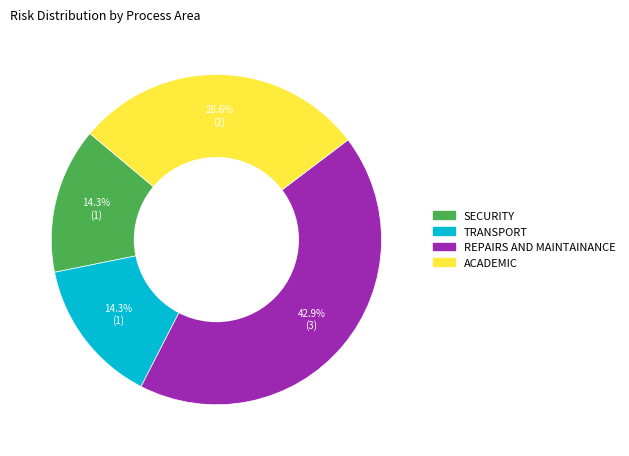

To the nearest percent, what percentage of the pie is ACADEMIC?

29%